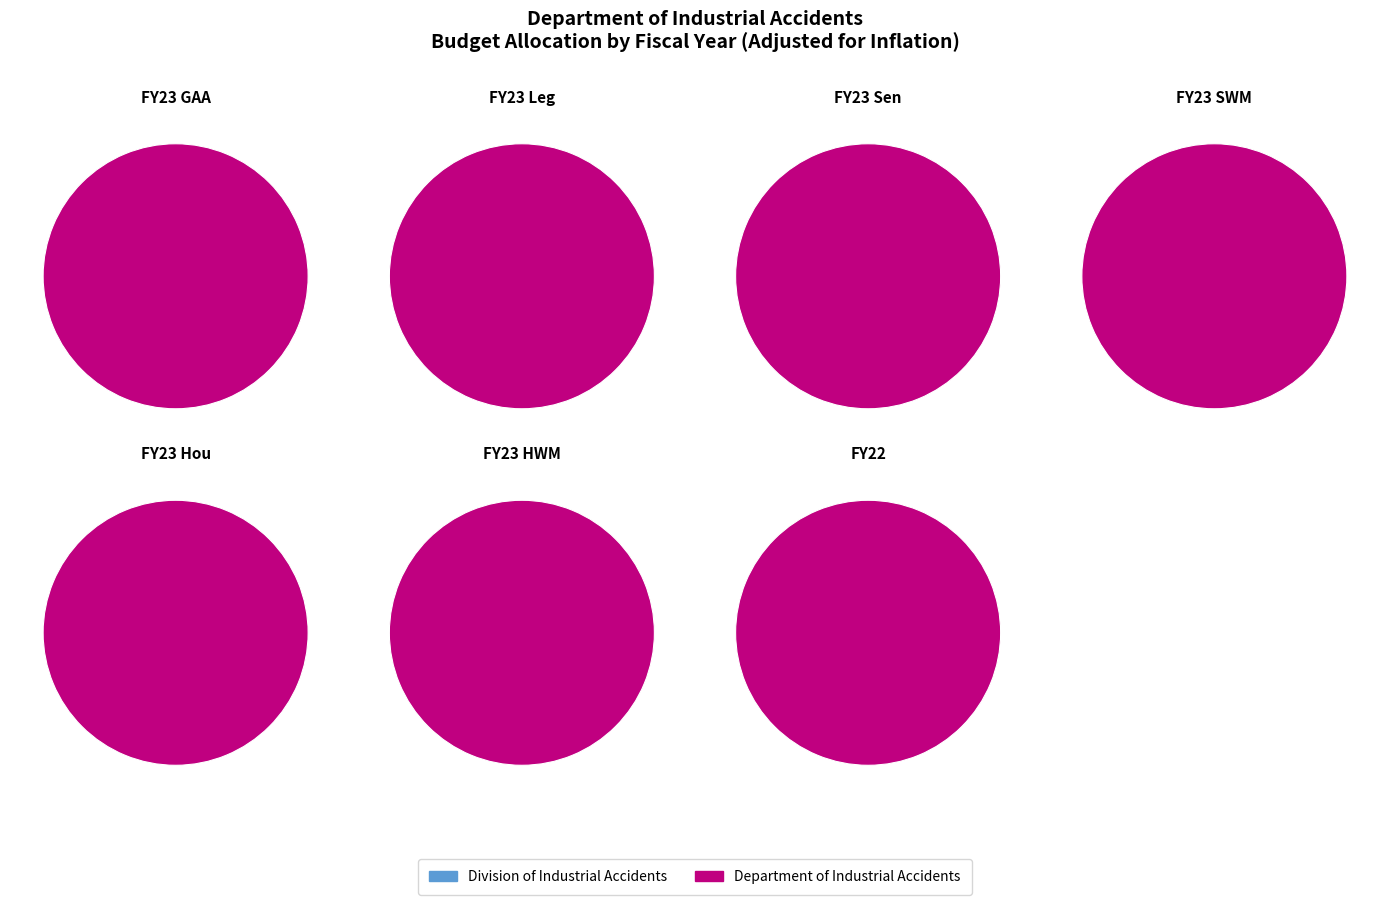

Between FY22 and FY23 SWM, which is larger?

FY22